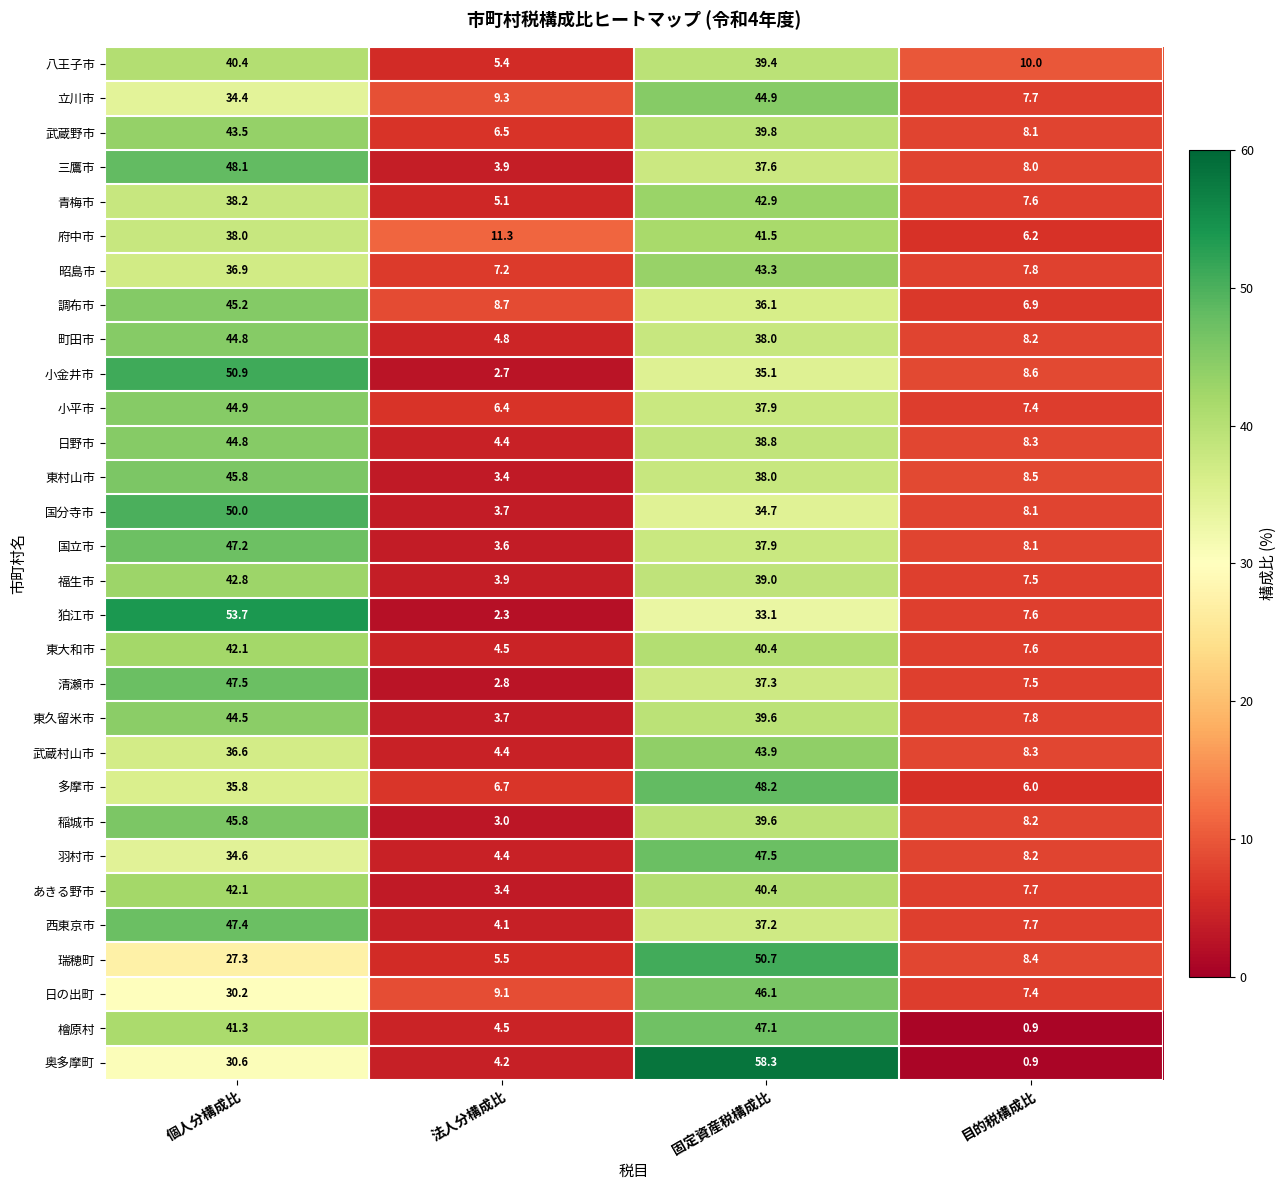

At which category does the chart reach its minimum across all series?

目的税構成比